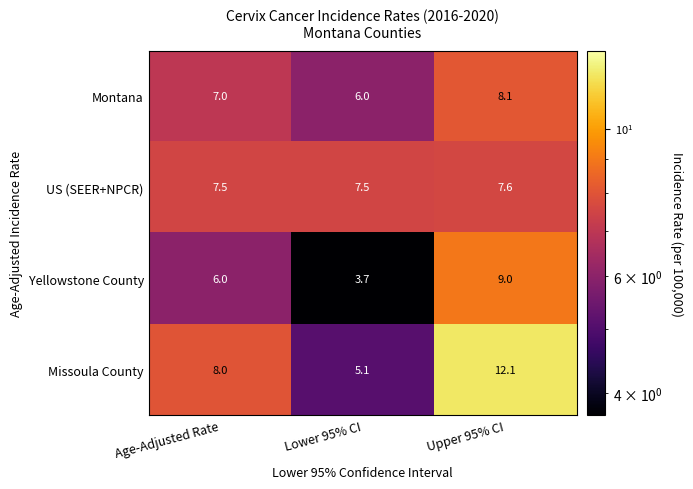

At which label does Montana reach its peak?

Upper 95% CI